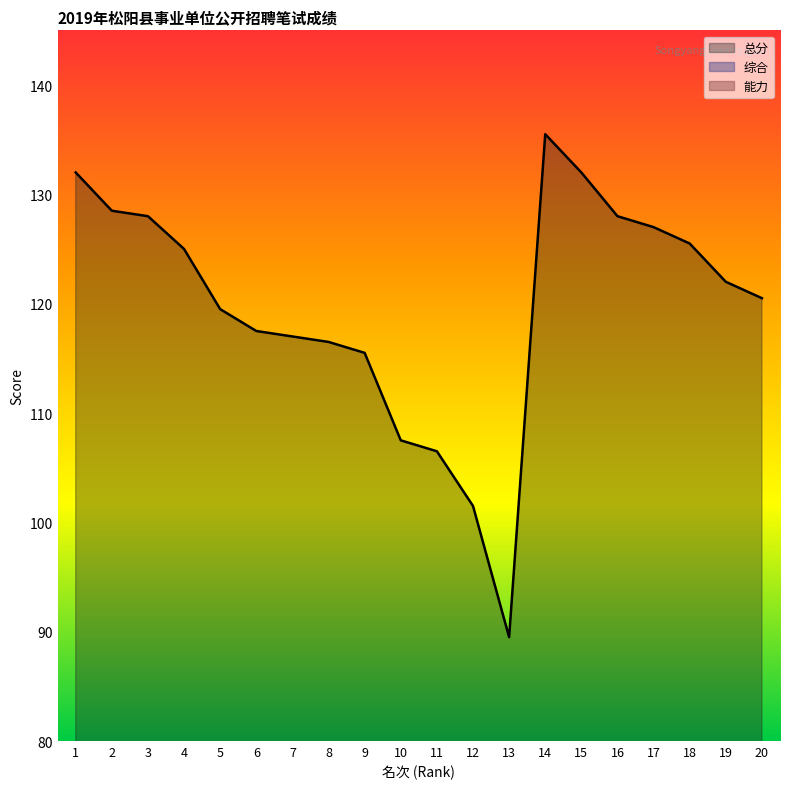

Where is 总分 nearest to the value 112?

9